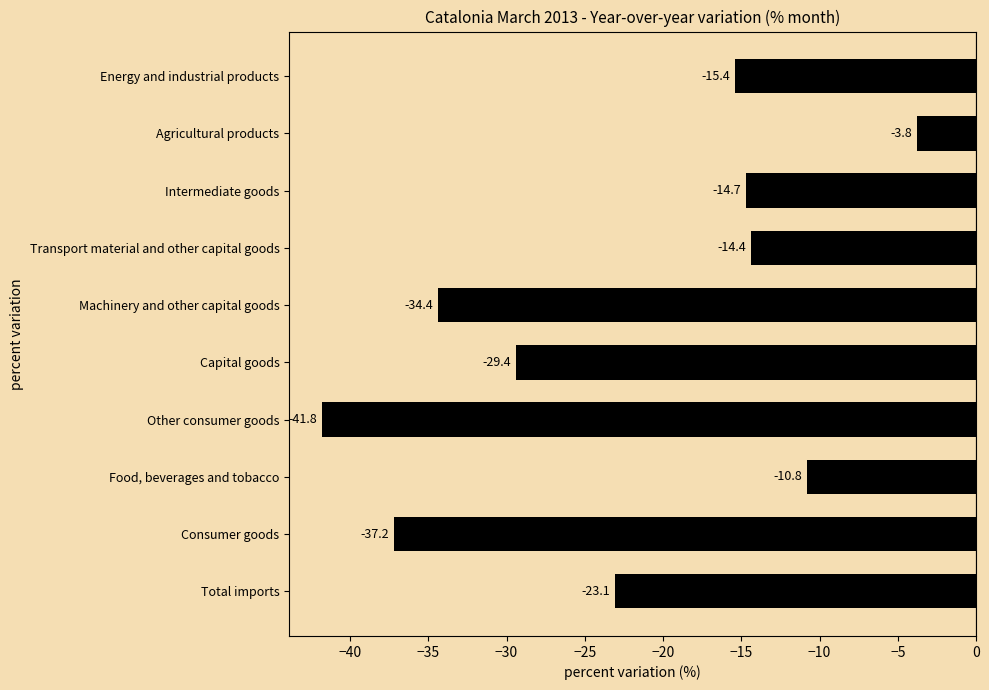

Which category has the lowest value across all series?

Other consumer goods